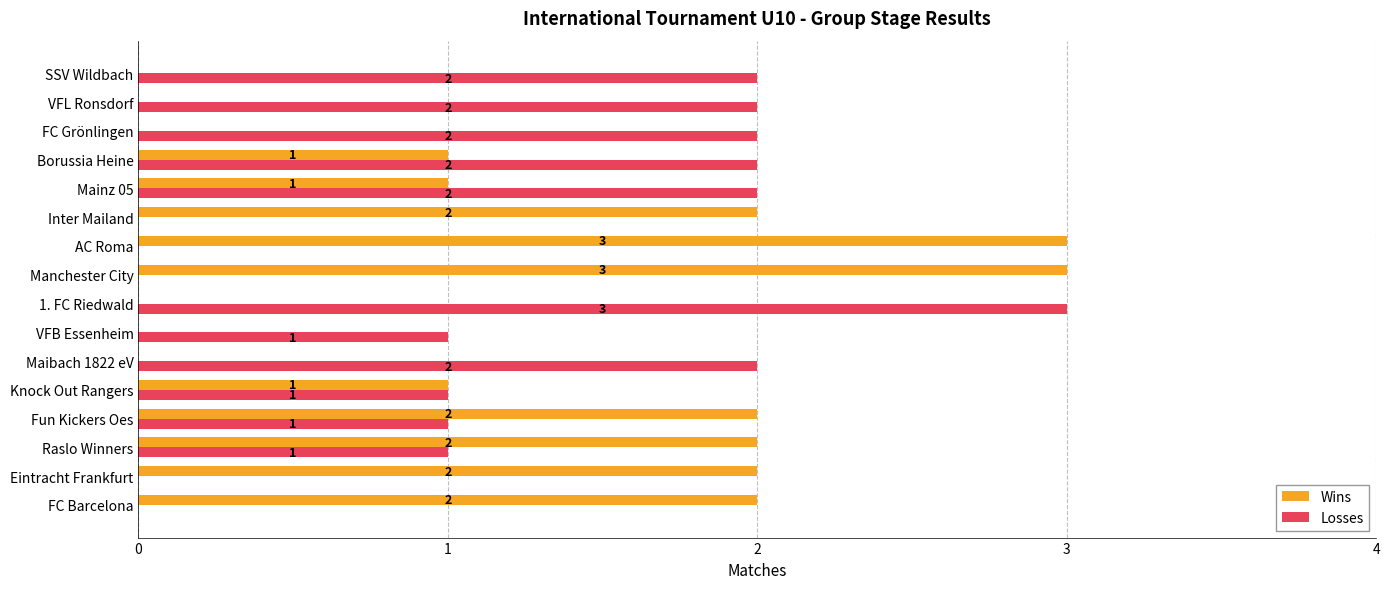

The Losses series shows 2 at Maibach 1822 eV. True or false?

True